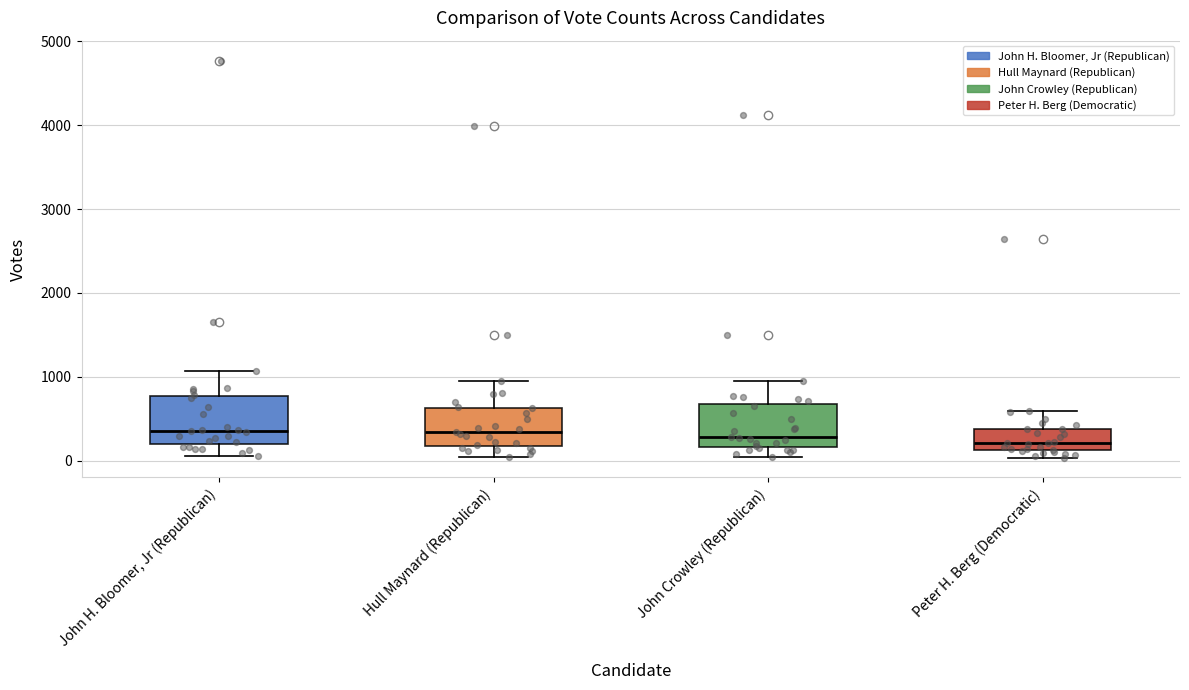

Where does the lower whisker of the box for John H. Bloomer, Jr (Republican) end on the y-axis? The values are not printed on the chart, so give them approximately, as read against the axis.

100